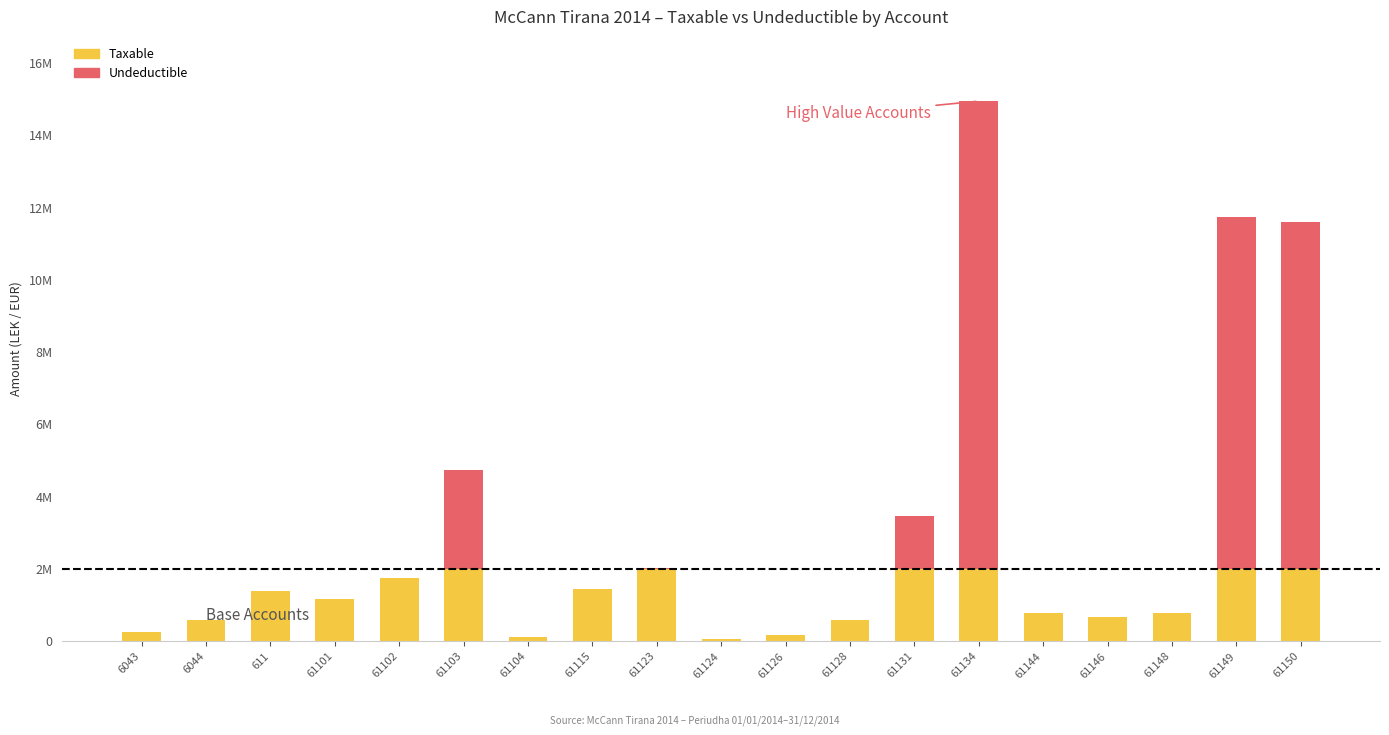

Is the value of Undeductible at 611 greater than the value of Taxable at 61101?

No